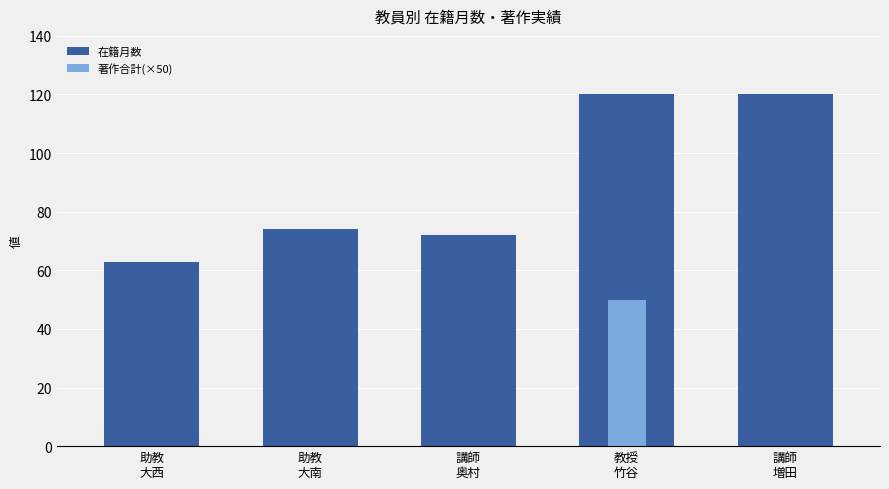

At which category is the sum across all series the highest?

教授
竹谷